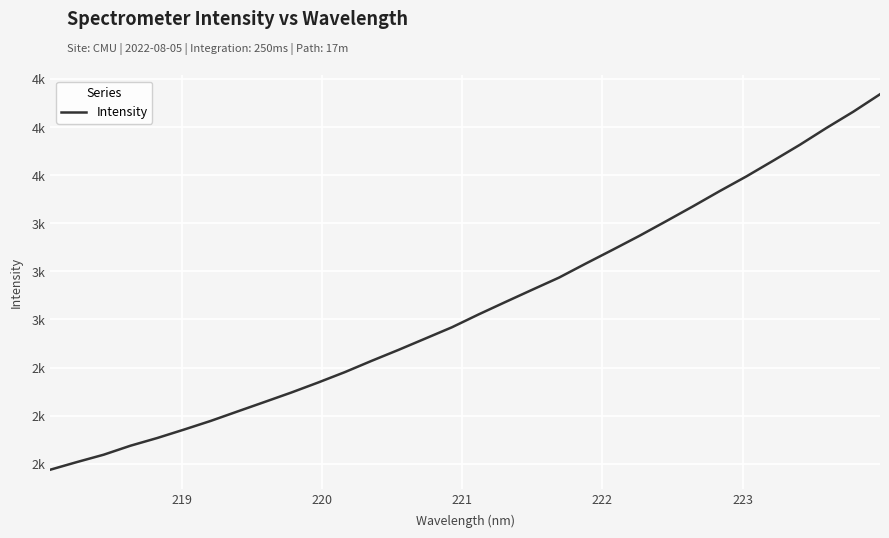

Does the chart have visible grid lines?

Yes